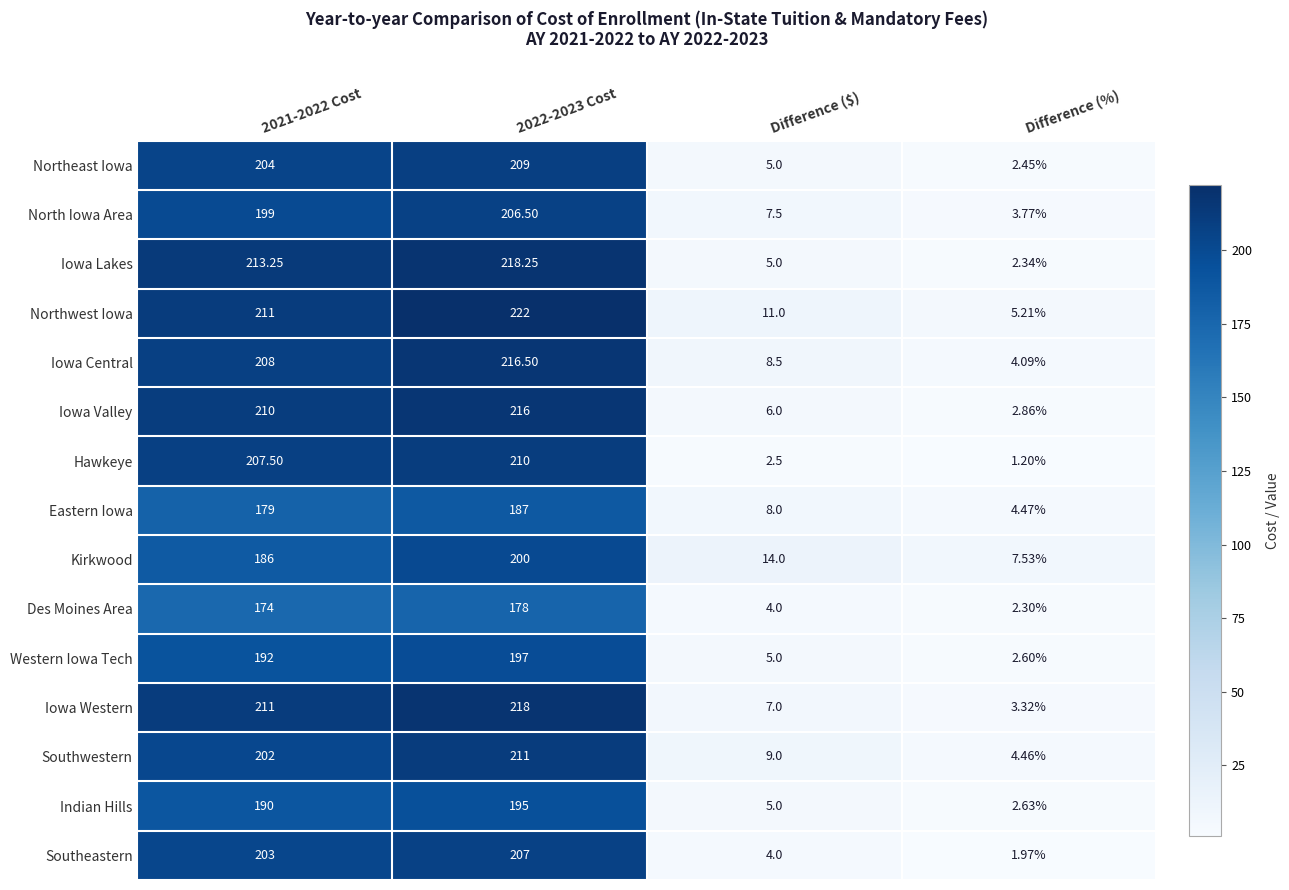

Count the number of categories in the chart.

4